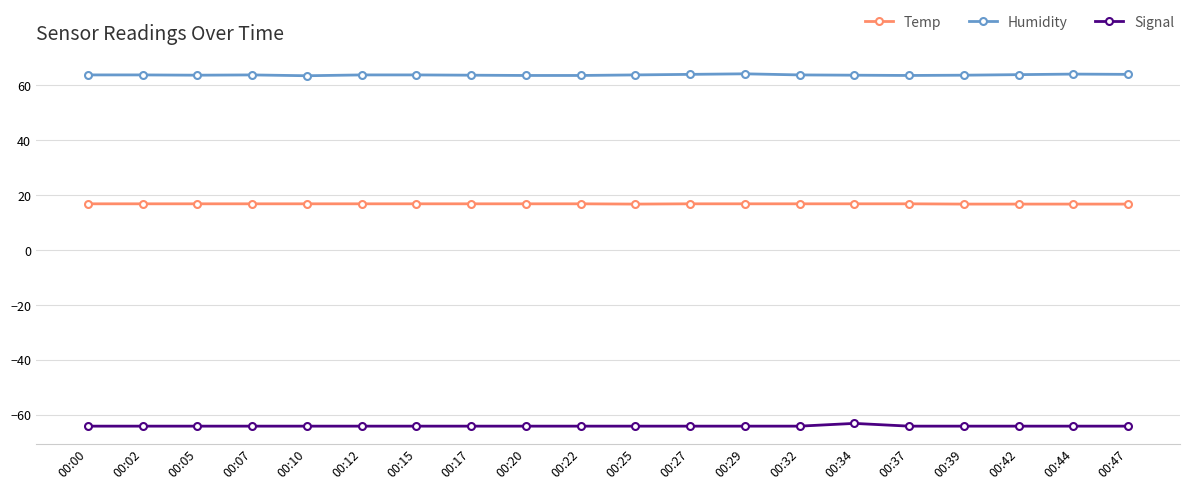

What is the sum of the Signal values at 00:02 and 00:12?

-128.0